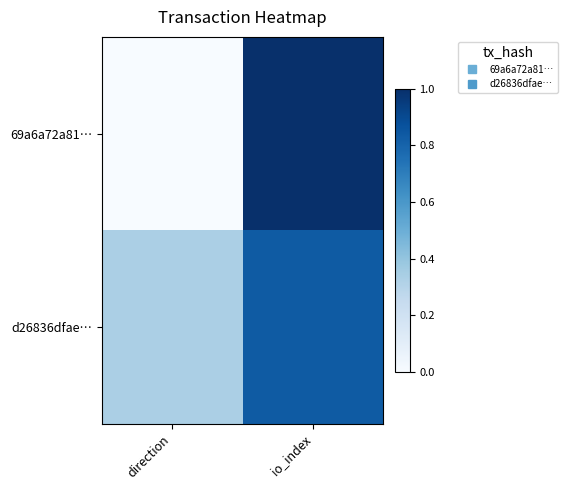

Which series has the largest range (max minus min)?

69a6a72a81…